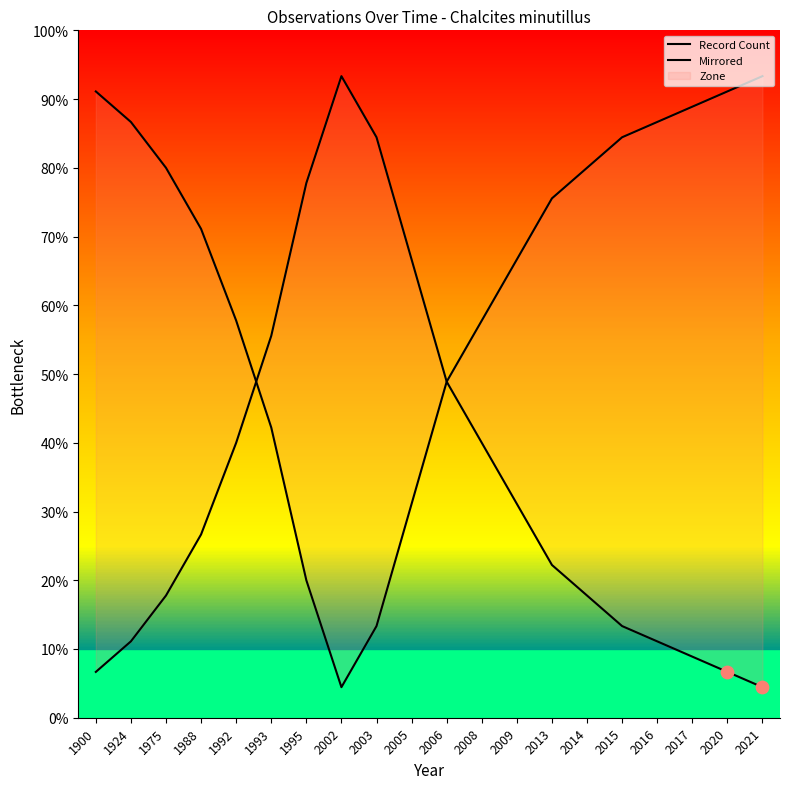

Which series has the largest Y range (max minus min)?

Record Count